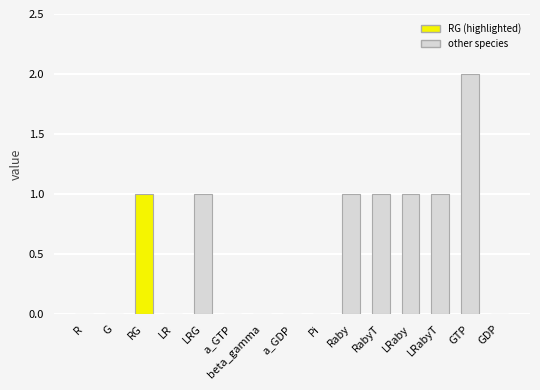

What is the sum of all values?

8